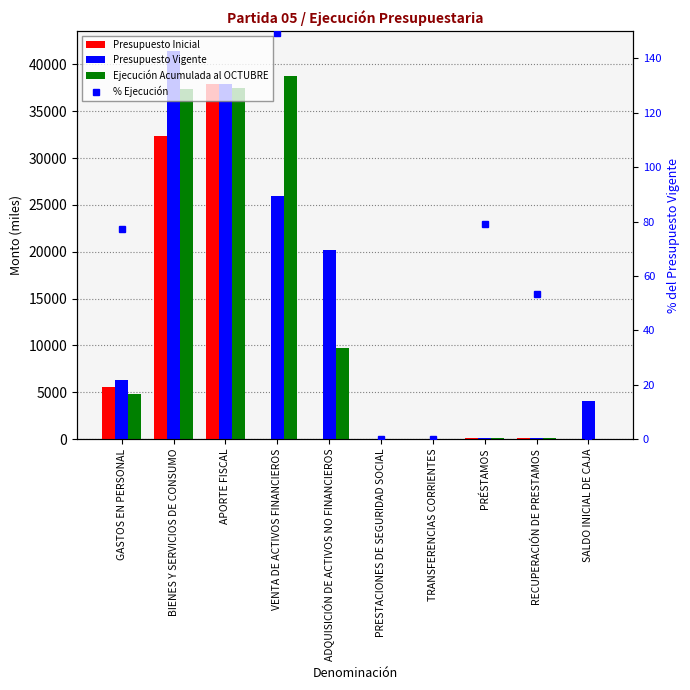

Read the Presupuesto Inicial value at PRÉSTAMOS.

120.0